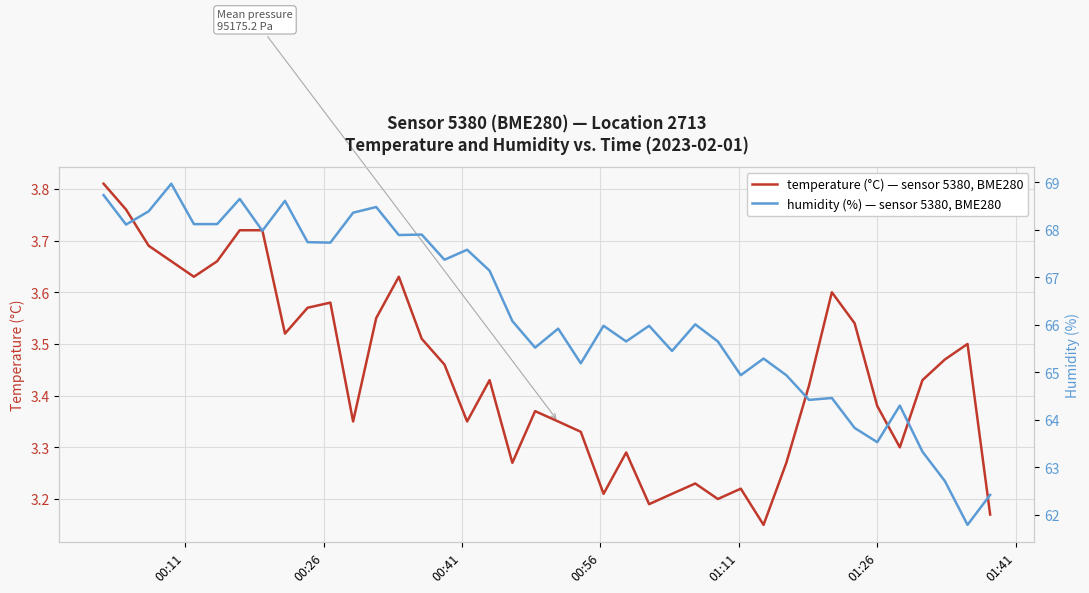

What is the value of the temperature point at the 10th from the left?

3.6